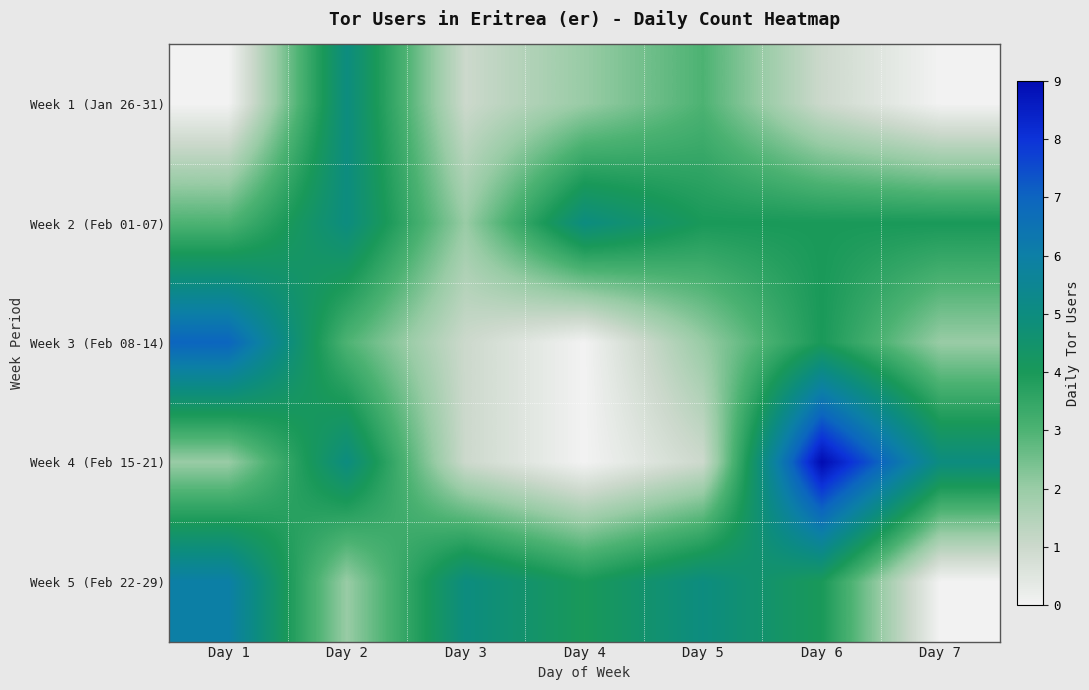

Reading right to left, what are all the values shown in this chart?

Week 1 (Jan 26-31): Day 7=0	Day 6=1	Day 5=3	Day 4=2	Day 3=1	Day 2=5	Day 1=0
Week 2 (Feb 01-07): Day 7=4	Day 6=4	Day 5=4	Day 4=5	Day 3=2	Day 2=5	Day 1=3
Week 3 (Feb 08-14): Day 7=2	Day 6=4	Day 5=2	Day 4=0	Day 3=1	Day 2=3	Day 1=7
Week 4 (Feb 15-21): Day 7=5	Day 6=9	Day 5=1	Day 4=0	Day 3=1	Day 2=5	Day 1=2
Week 5 (Feb 22-29): Day 7=0	Day 6=4	Day 5=5	Day 4=4	Day 3=5	Day 2=2	Day 1=6